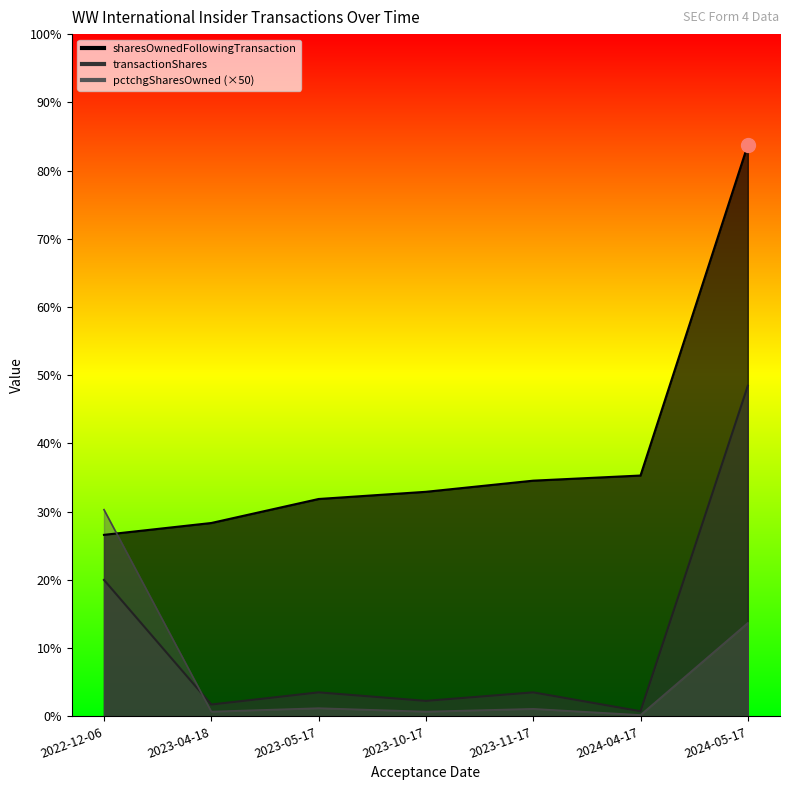

True or false: sharesOwnedFollowingTransaction has more than 1 points higher than both neighbors.

False